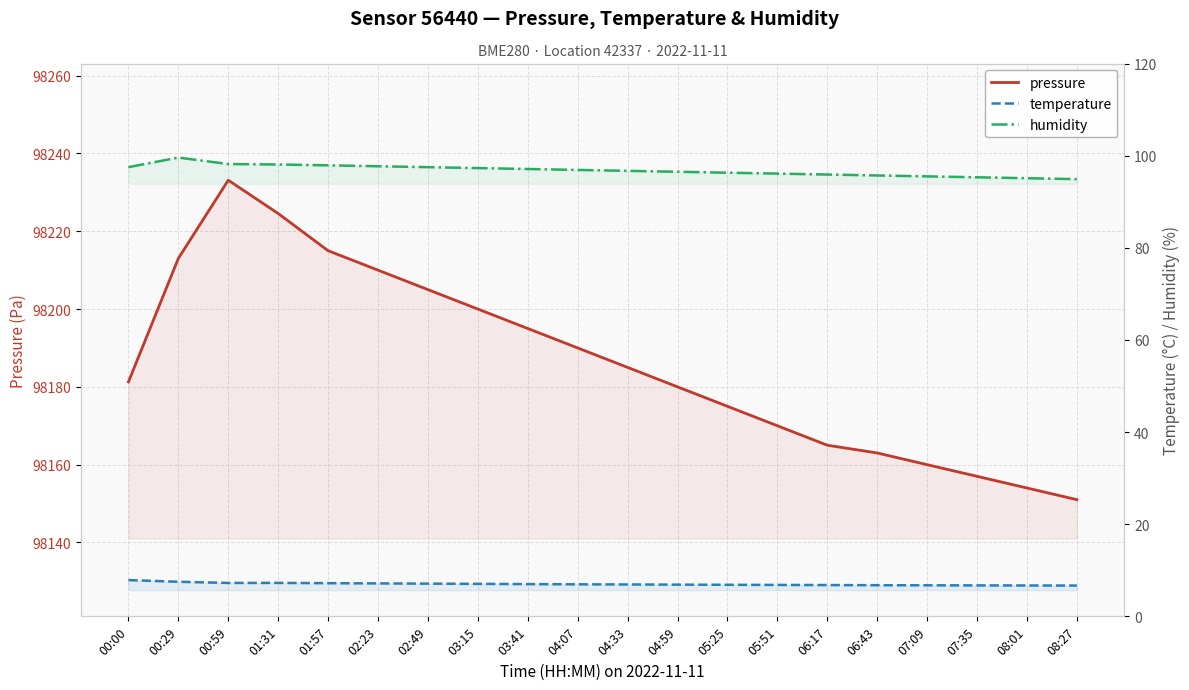

What is the spread (max minus min) of values at 00:29?

98205.5